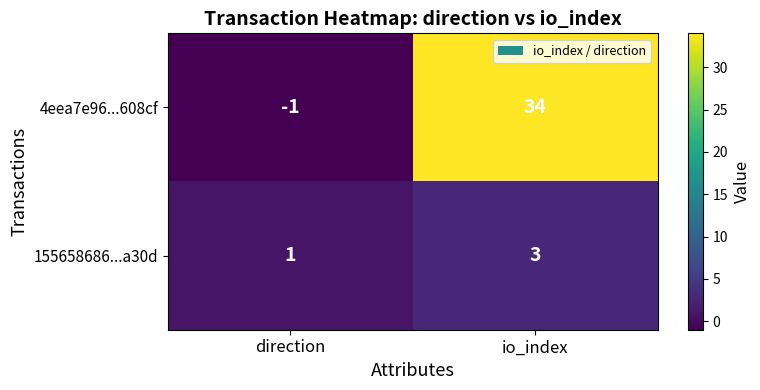

Reading left to right, transcribe all the data shown in this chart.

4eea7e96...608cf: -1	34
155658686...a30d: 1	3